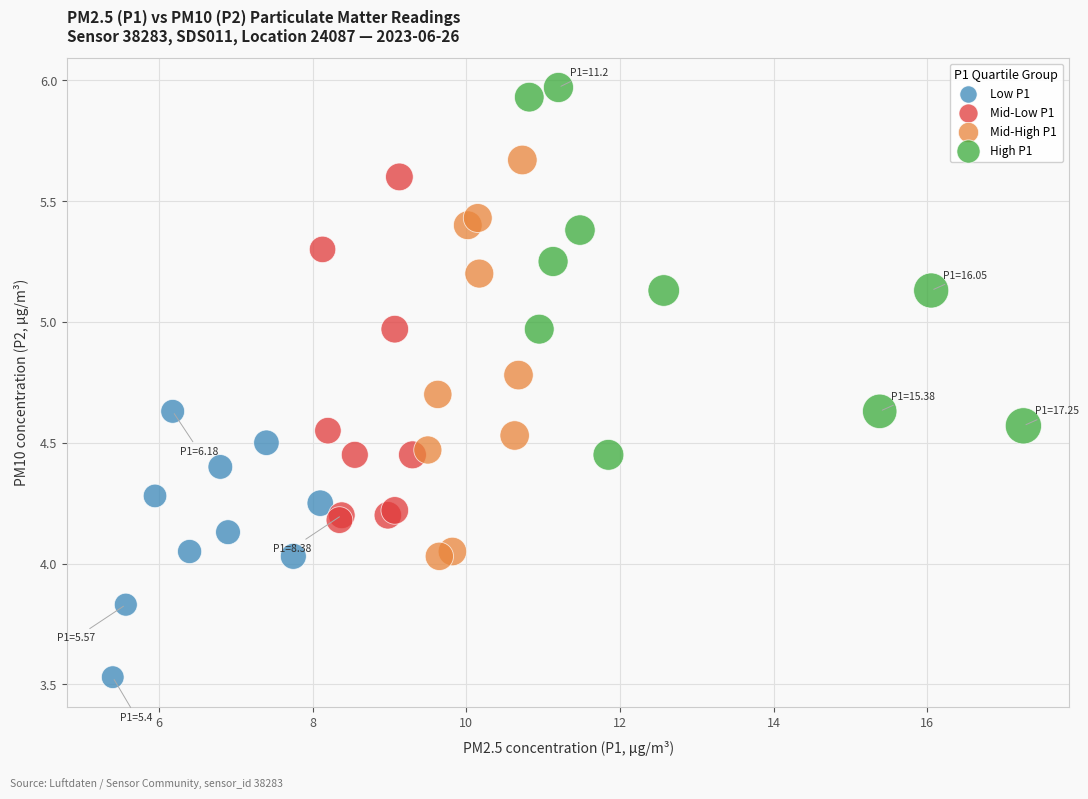

Which series reaches the minimum Y coordinate?

Low P1